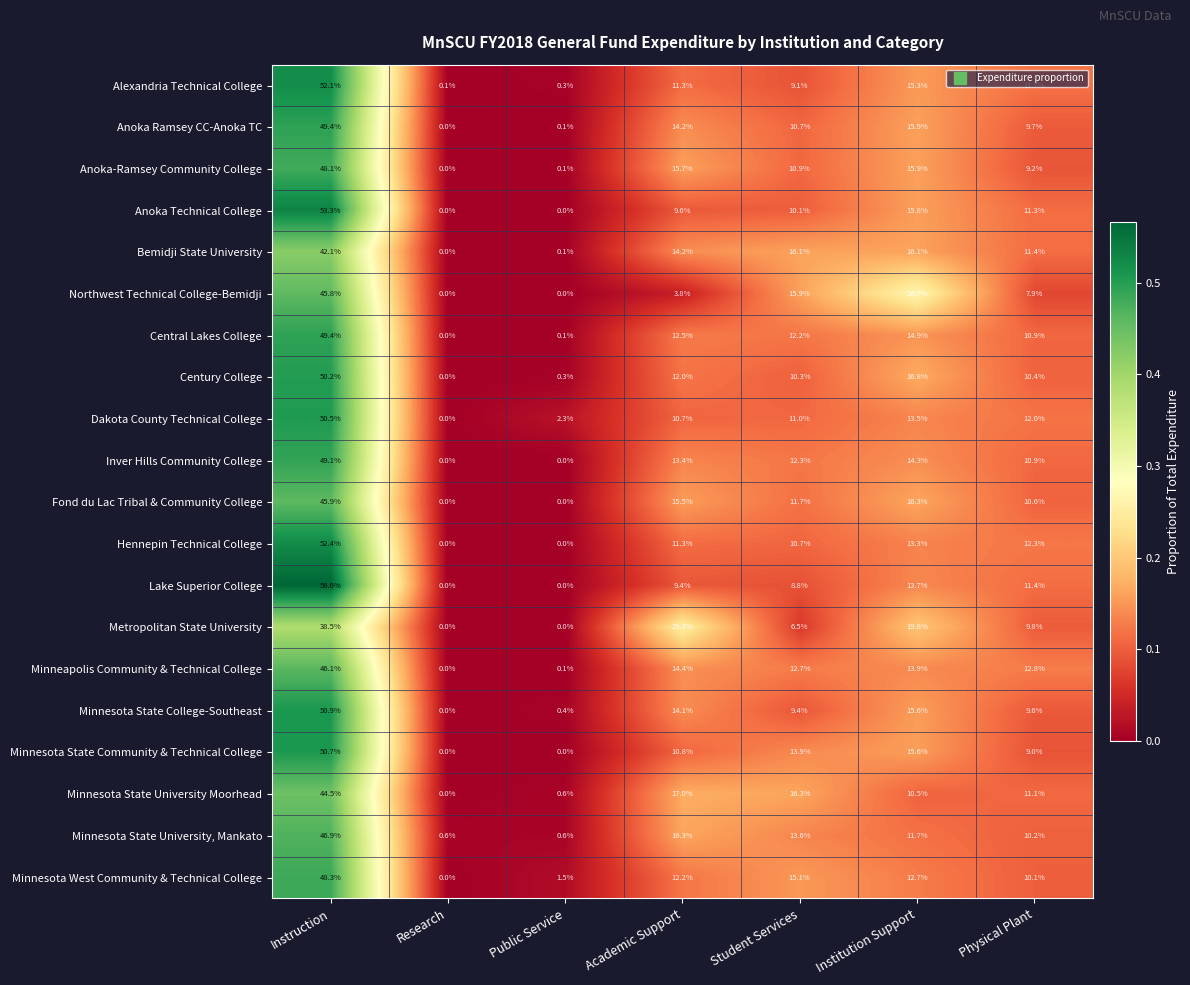

At which category is the sum across all series the highest?

Instruction